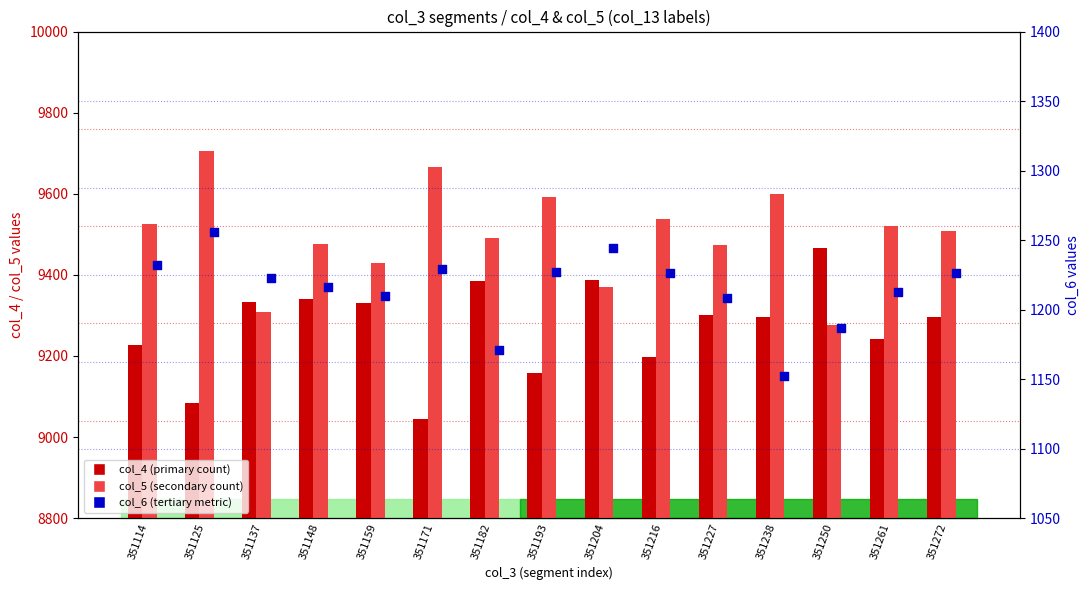

Which series has the largest total across all categories?

col_5